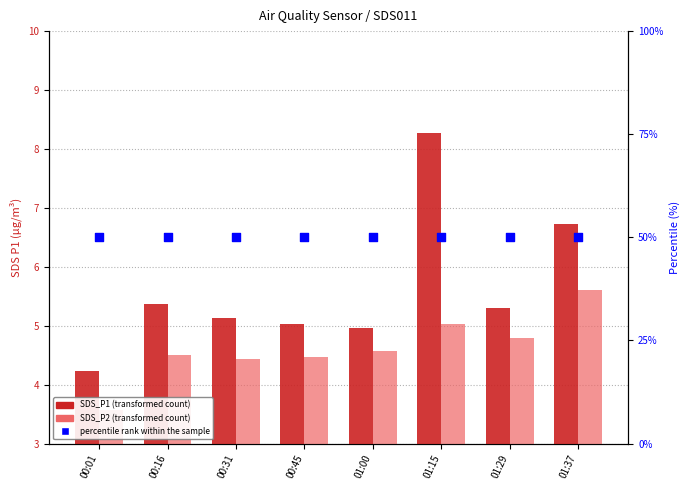

At which category is the sum across all series the highest?

01:15